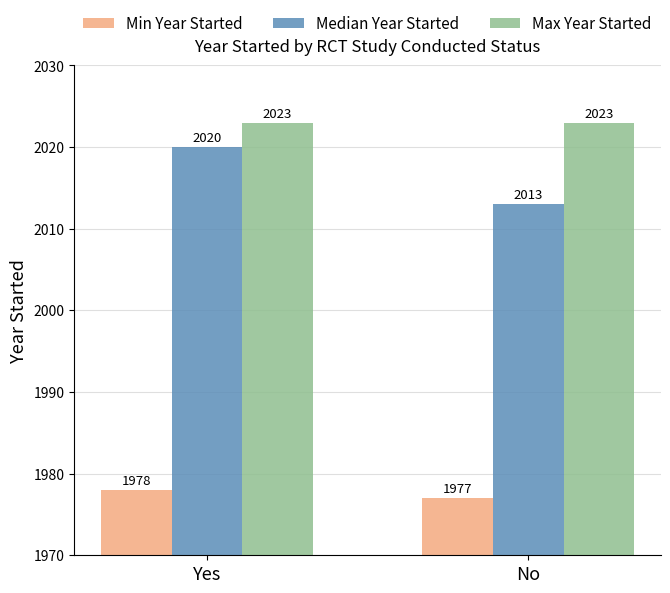

How many values in the Median Year Started series are below 2020?

1